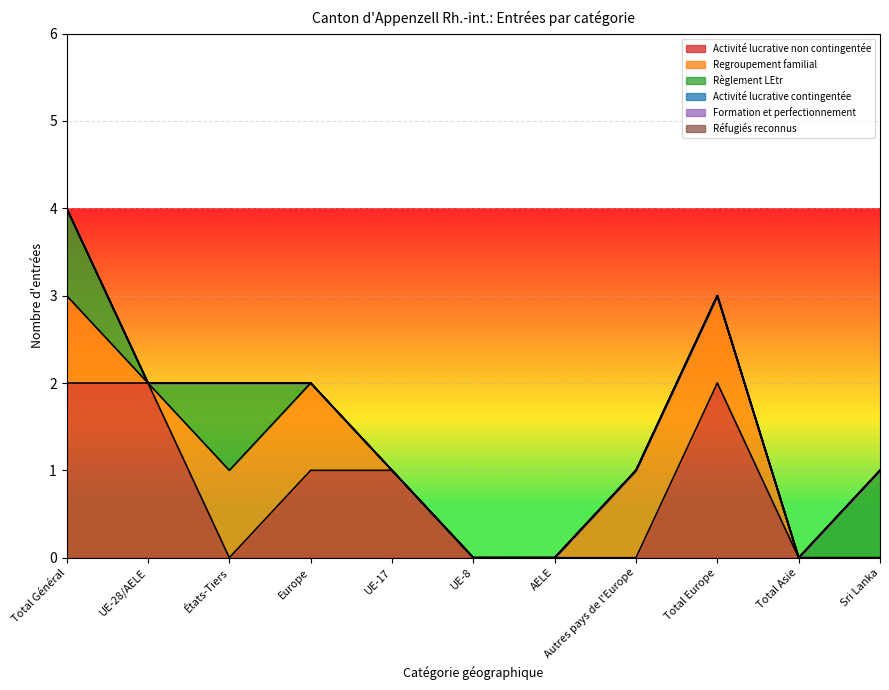

At which label is Formation et perfectionnement closest to 0?

Total Général